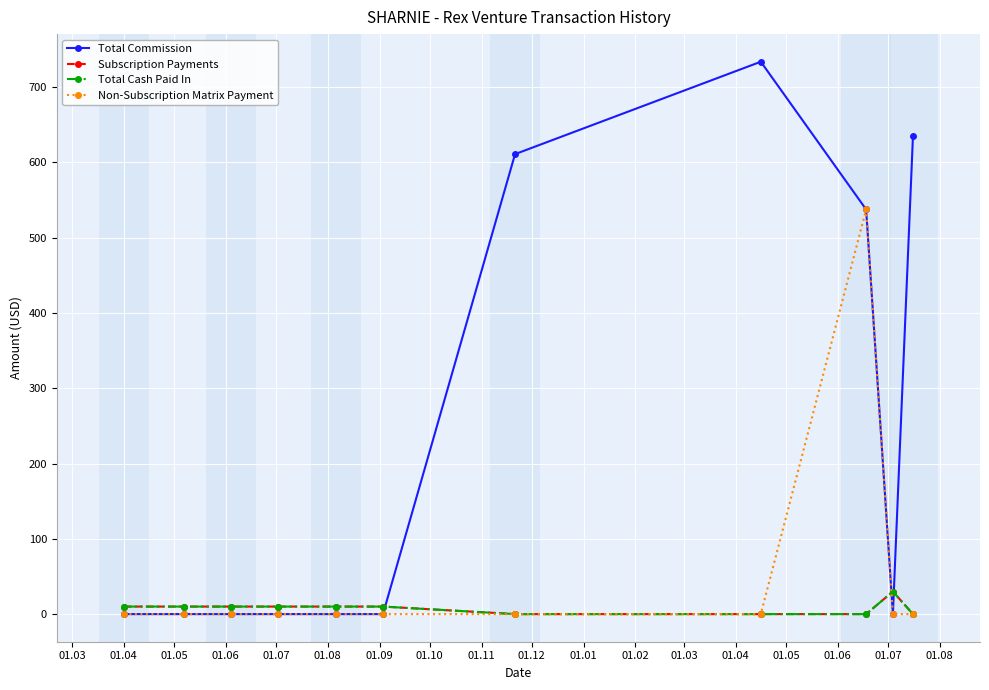

Is this an area chart (filled region under the line)?

No